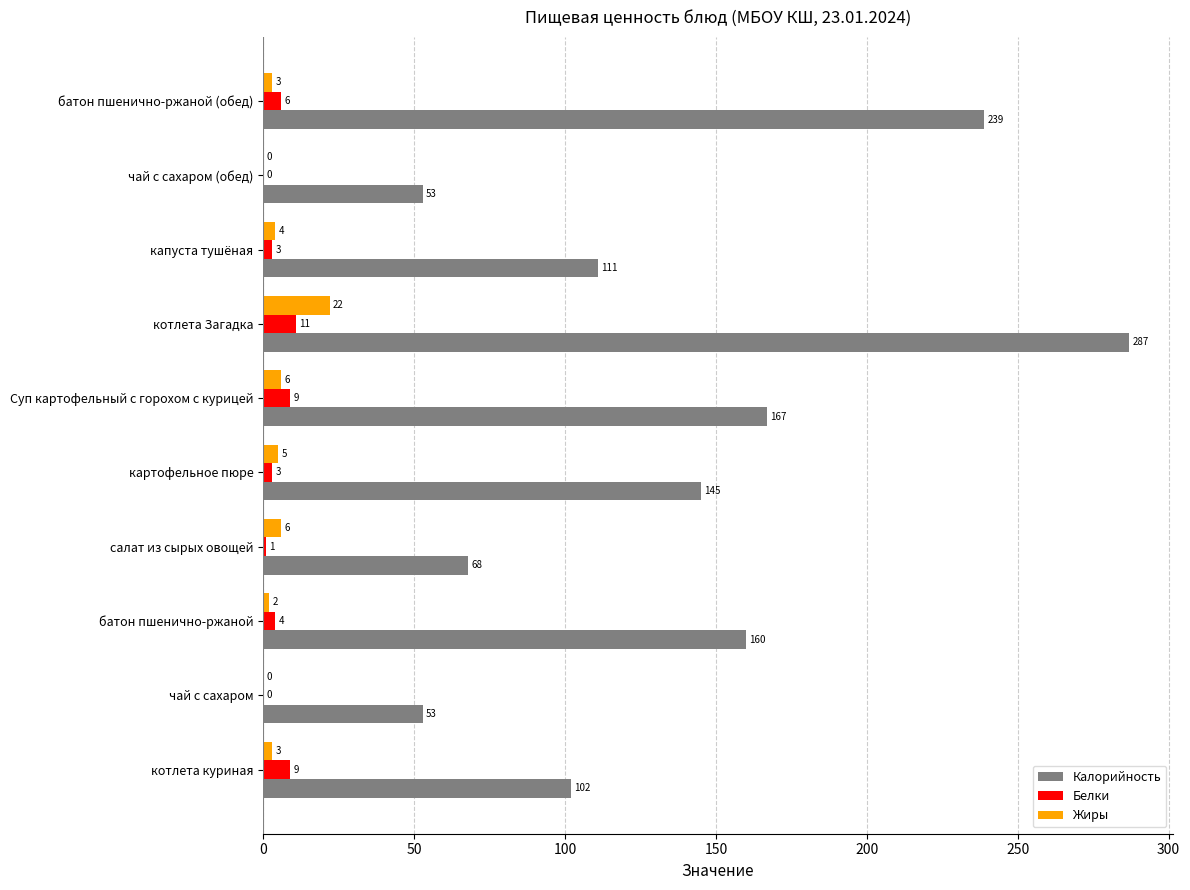

How many categories are shown in the chart?

10